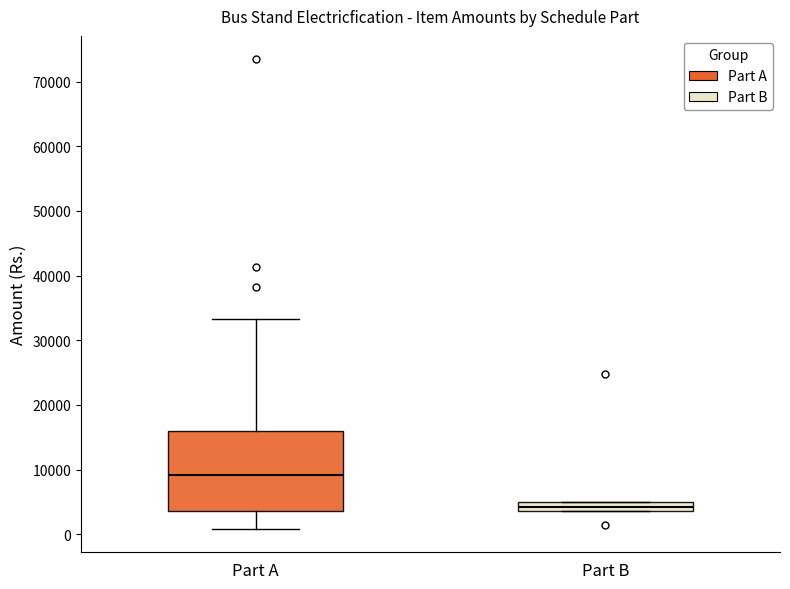

Where does the lower whisker of the box for Part A end on the y-axis? The values are not printed on the chart, so give them approximately, as read against the axis.

1000